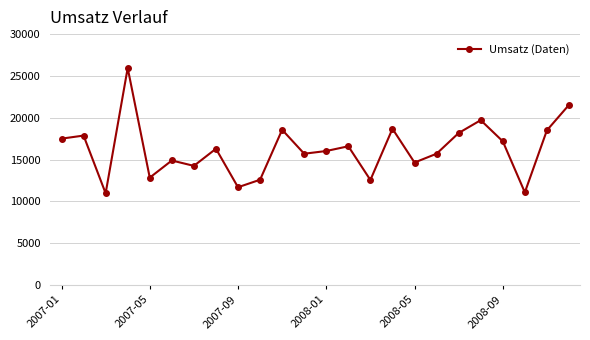

What is the value of the 11th point from the left?

18560